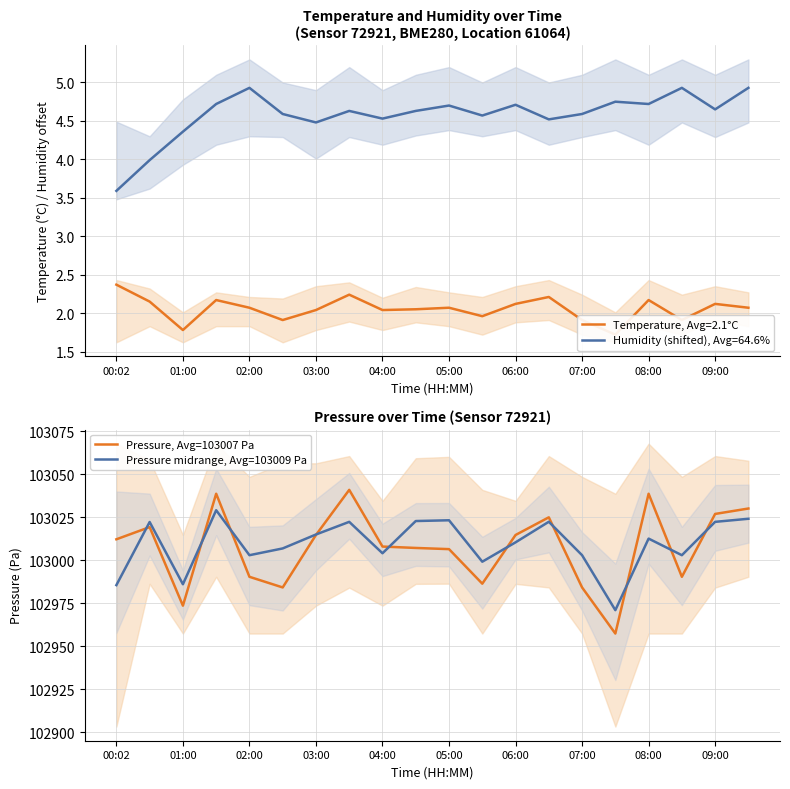

True or false: Pressure, Avg=103007 Pa has a value of 102984.2 at 07:00.

True